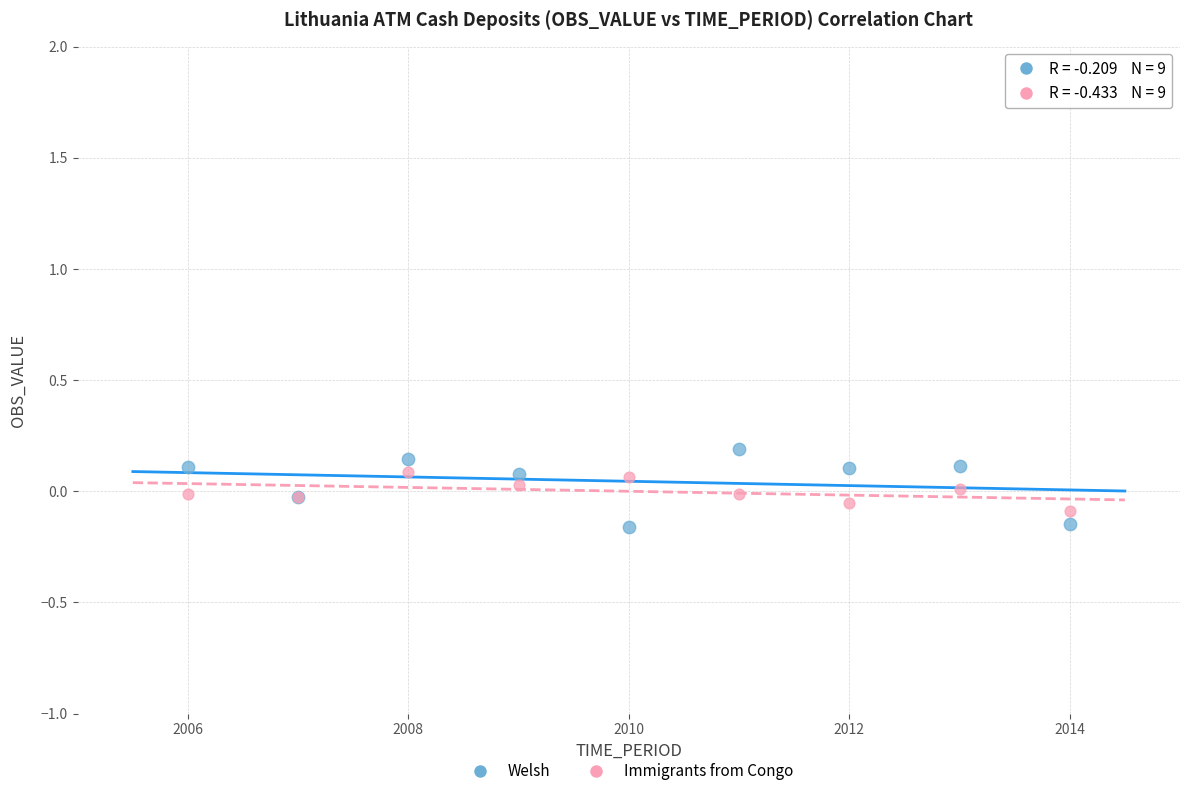

Which series contains the highest Y value?

Welsh